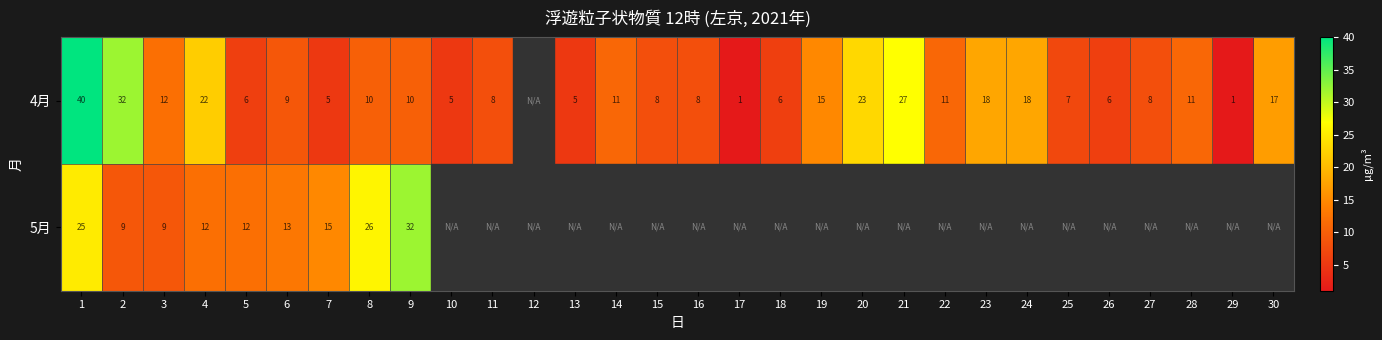

What is the minimum value shown in the chart?

1.0